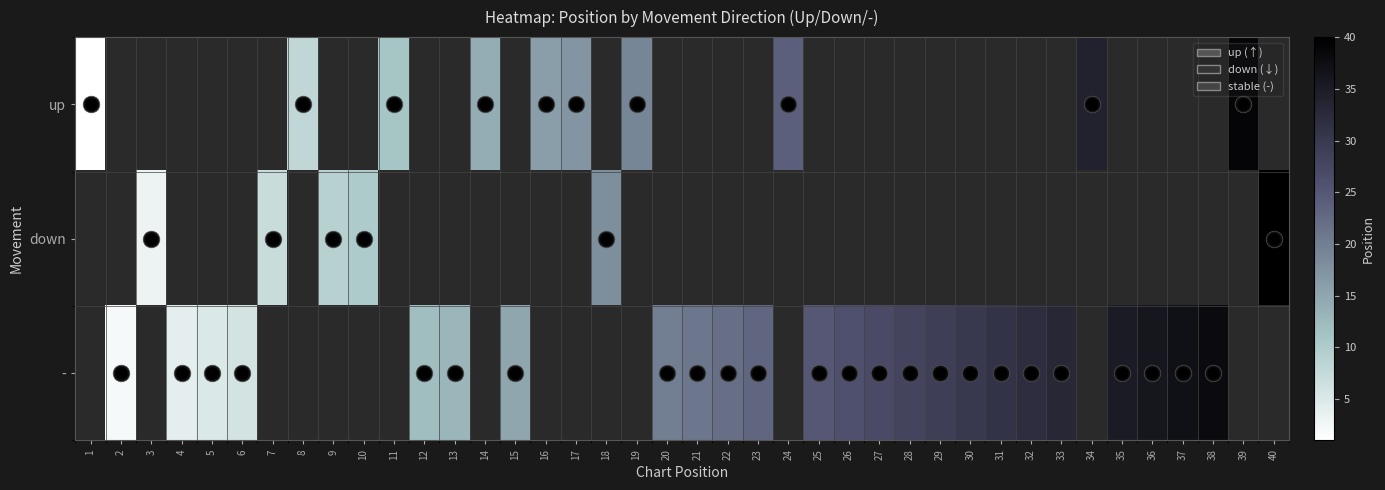

Which category has the highest value across all series?

40